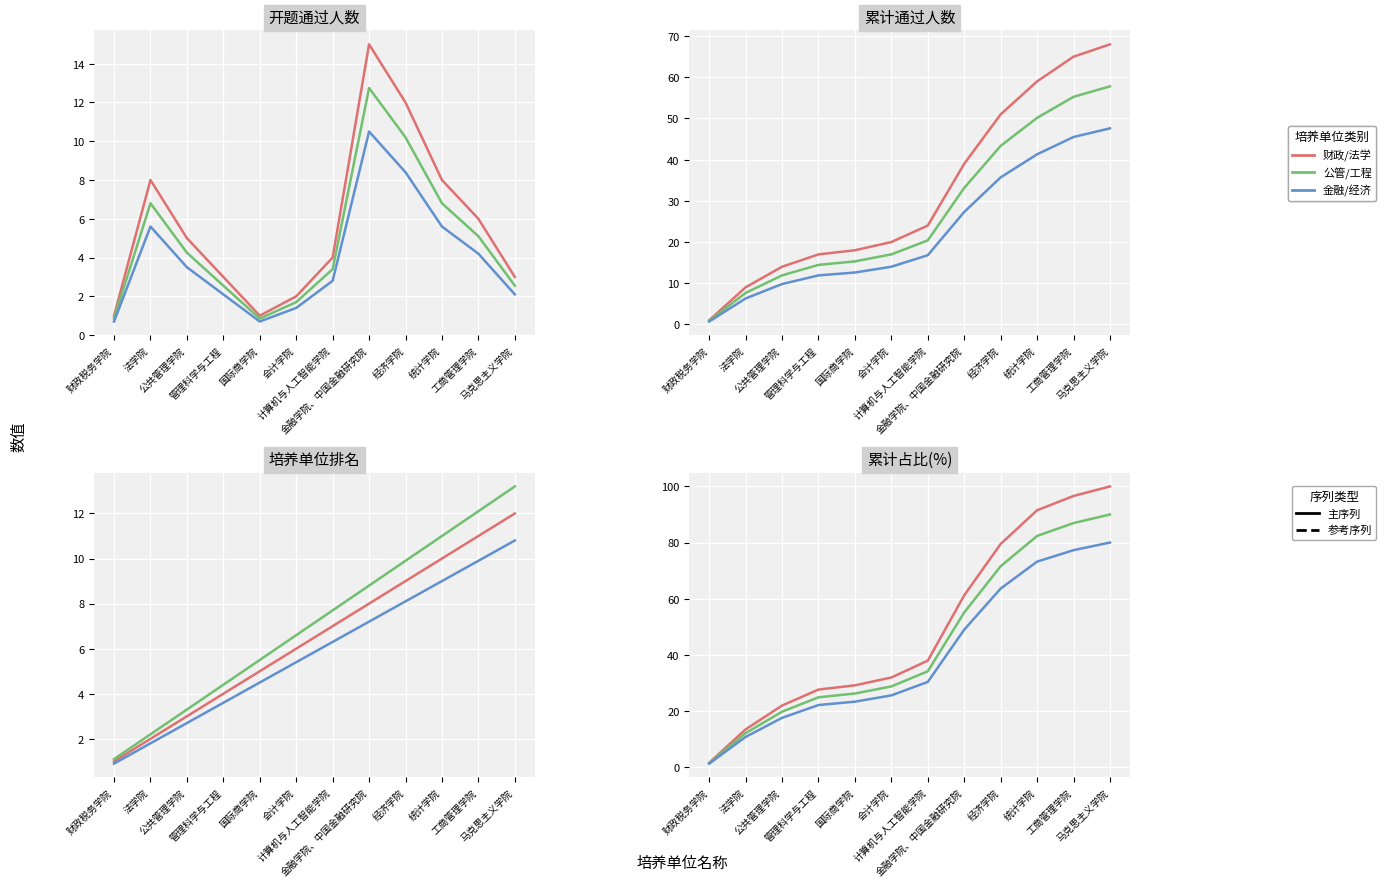

True or false: 开题通过人数 and 累计占比(%) cross at least once.

False